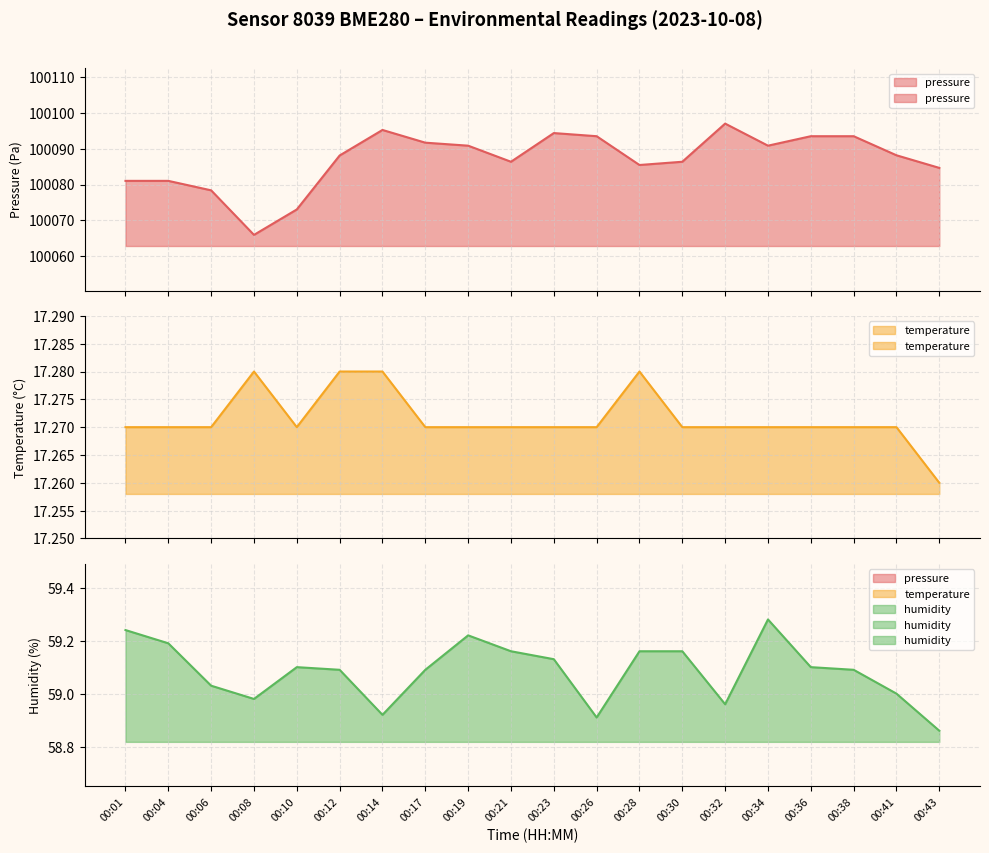

What is the approximate value of humidity at 00:38?

59.1